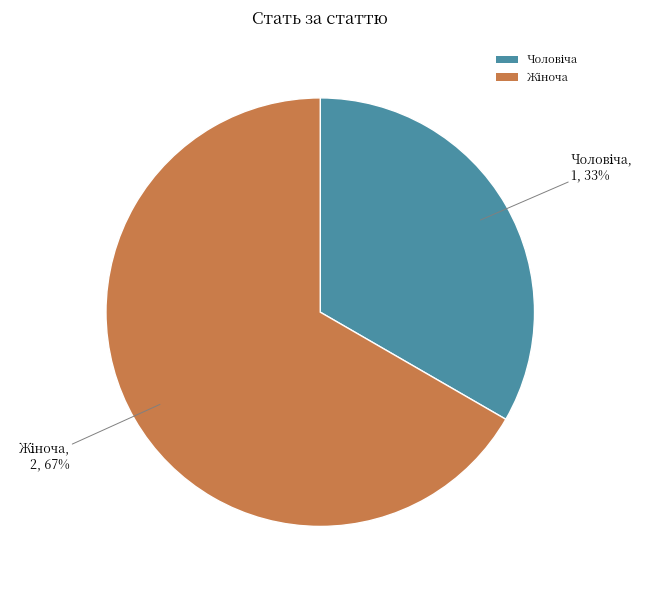

To the nearest percent, what is the average slice percentage?

50%